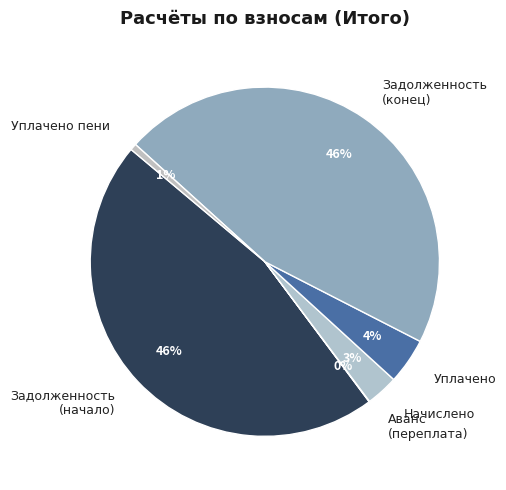

To the nearest percent, what is the difference between the largest and smallest slice percentages?

46%